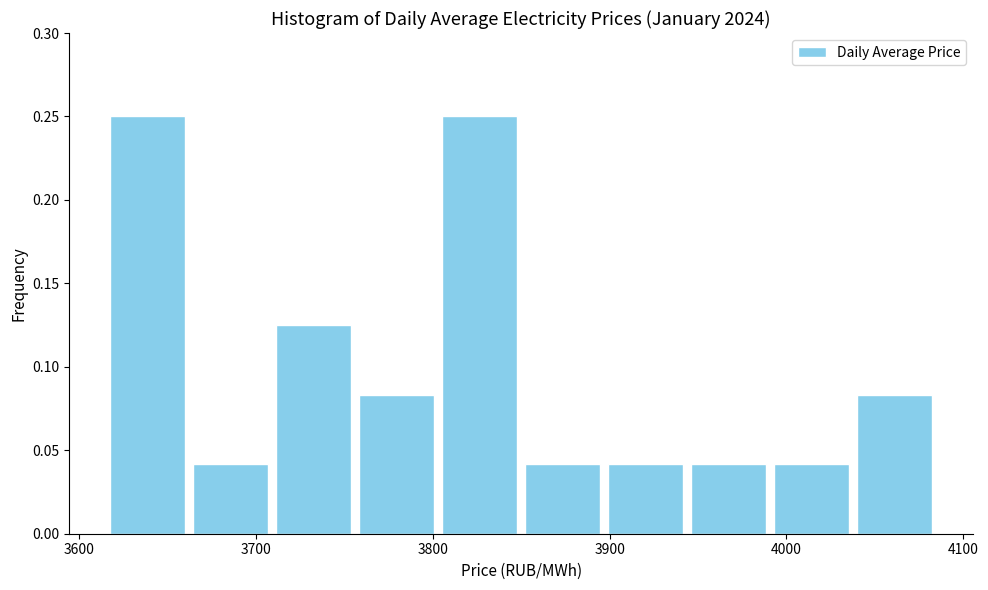

Reading left to right, transcribe this chart: for each bar, give the range it covers on the x-axis and its height. Neither the bar edges nor the heights are printed on the chart, so give them approximately, as read against the axes.

3620 to 3660: 0.250
3660 to 3710: 0.040
3710 to 3760: 0.125
3760 to 3800: 0.085
3800 to 3850: 0.250
3850 to 3900: 0.040
3900 to 3940: 0.040
3940 to 3990: 0.040
3990 to 4040: 0.040
4040 to 4080: 0.085